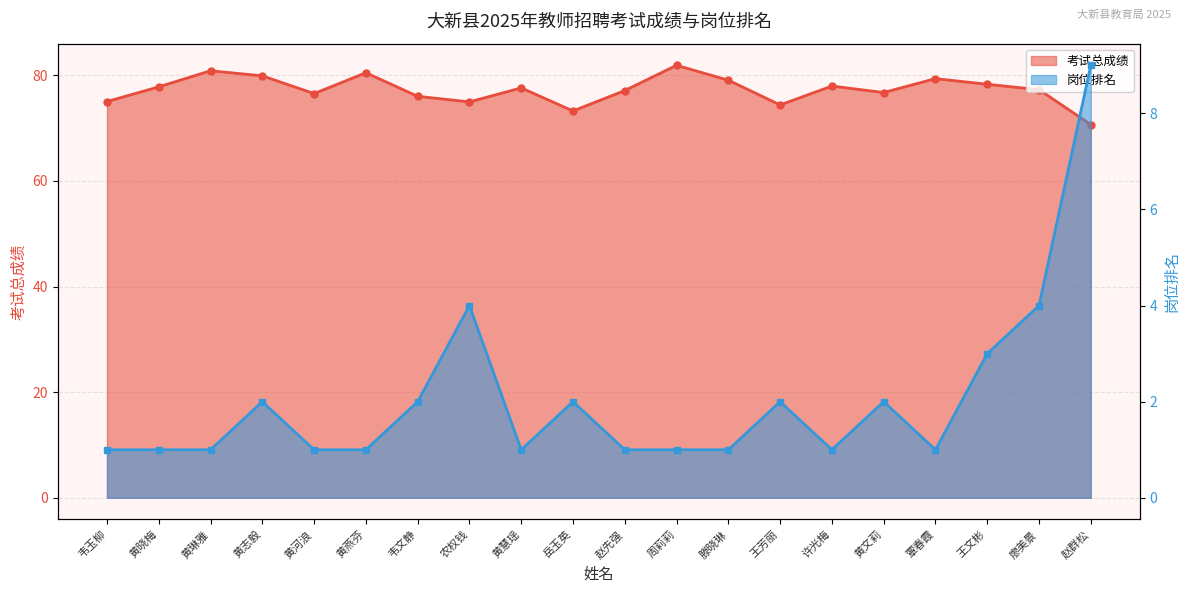

What is the difference between the maximum and minimum values in the 岗位排名 series?

8.0